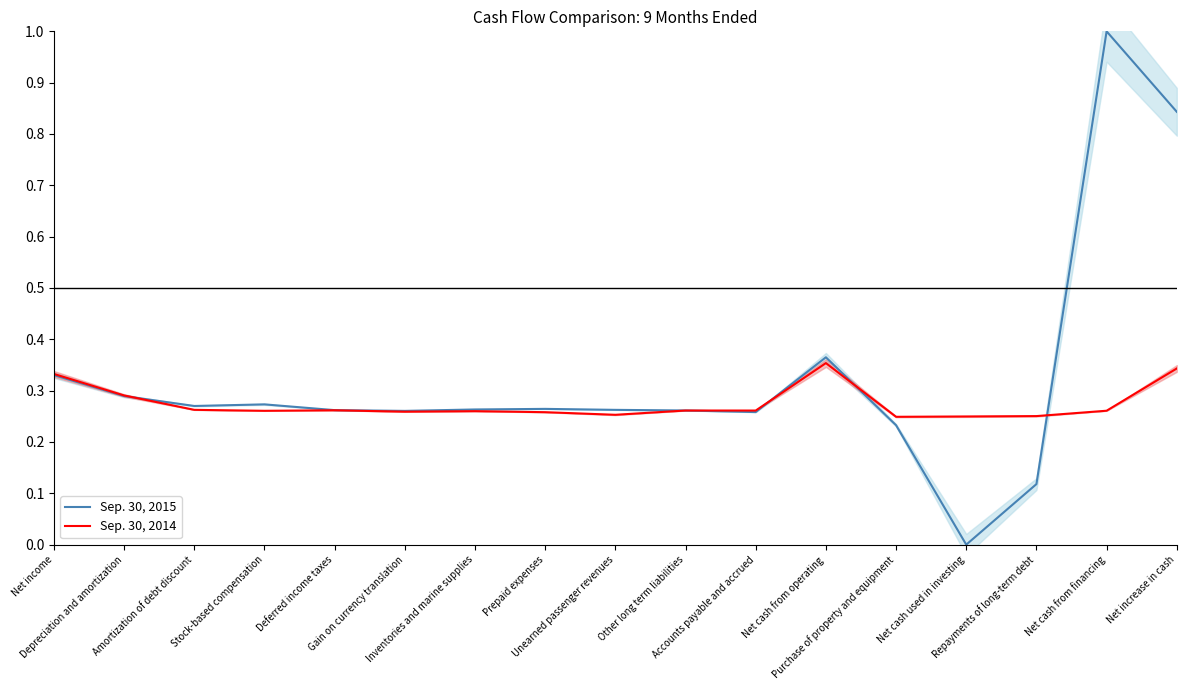

At Unearned passenger revenues, list the series in order from largest to smallest.

Sep. 30, 2015, Sep. 30, 2014